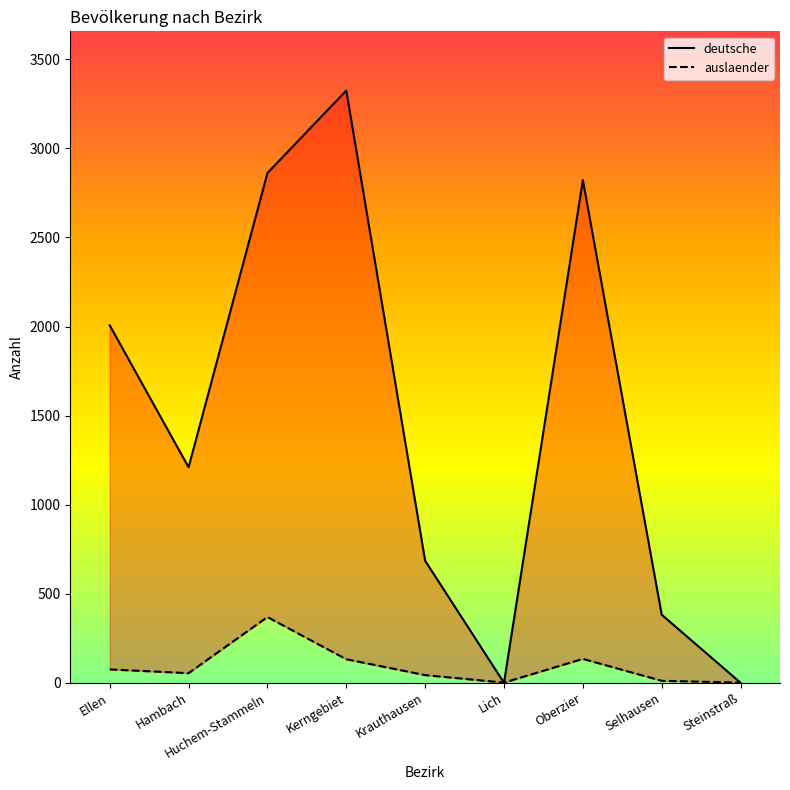

What is the sum of all auslaender values?

820